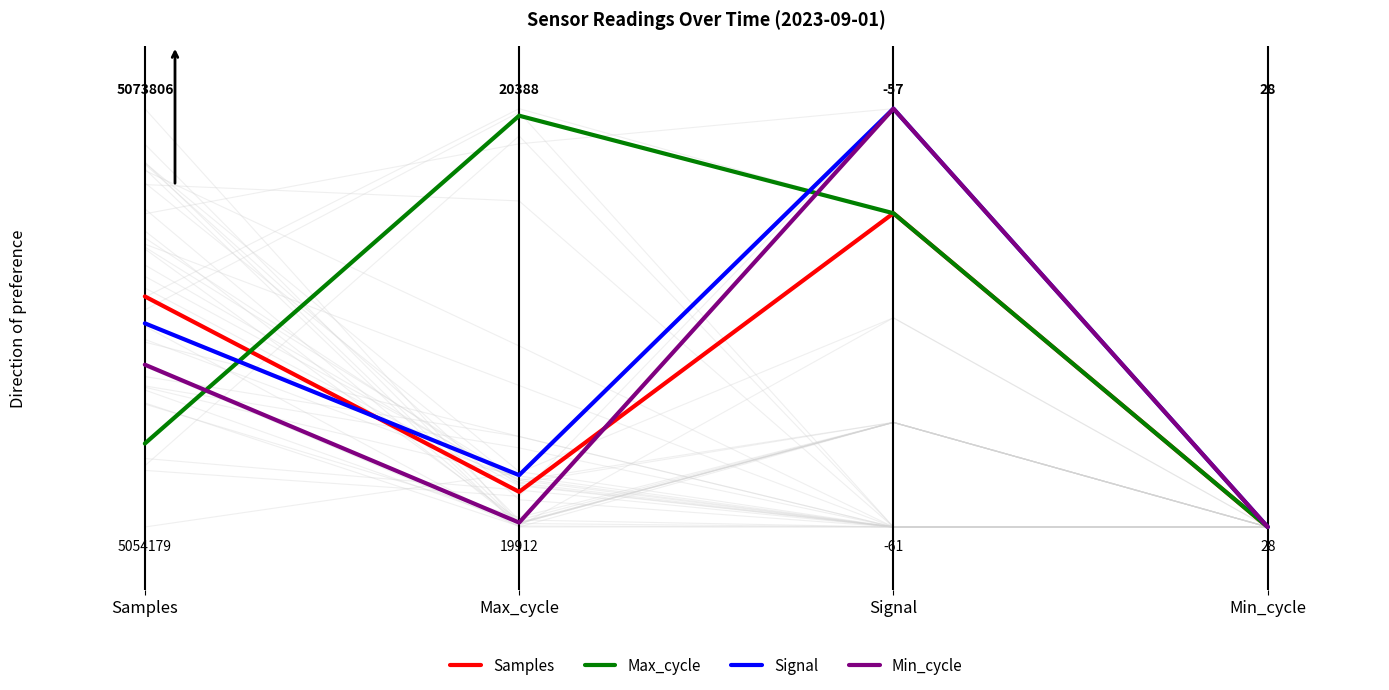

How many lines are shown in the chart?

4